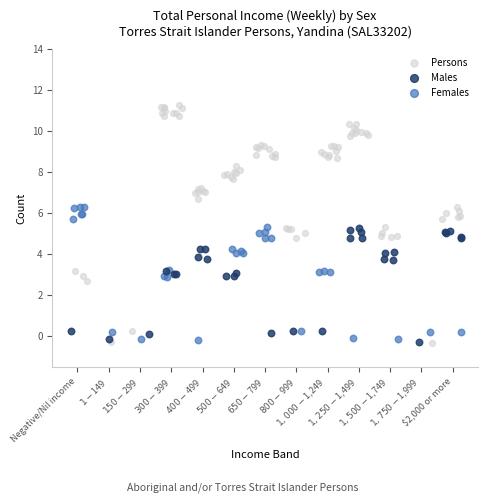

Which series contains the highest Y value?

Persons